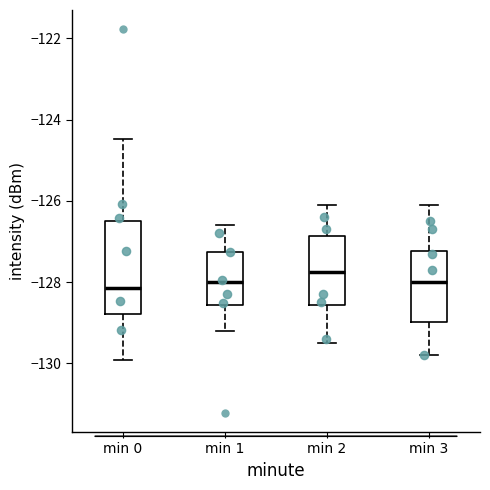

Which box's median line is the highest?

min 2